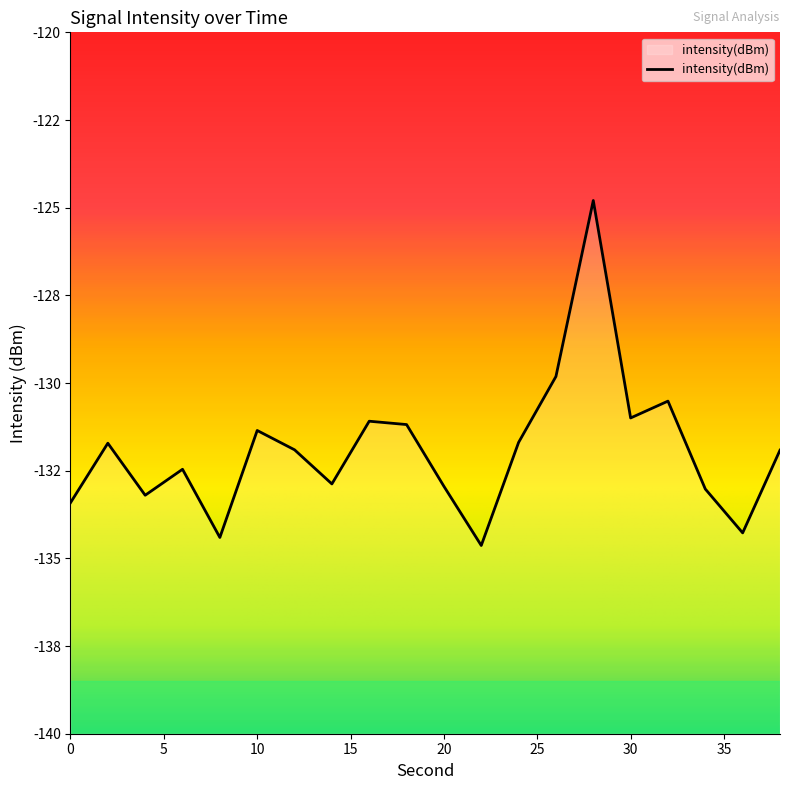

Rank the categories by value from highest to lowest.

28, 26, 32, 30, 16, 18, 10, 24, 2, 12, 38, 6, 14, 20, 34, 4, 0, 36, 8, 22